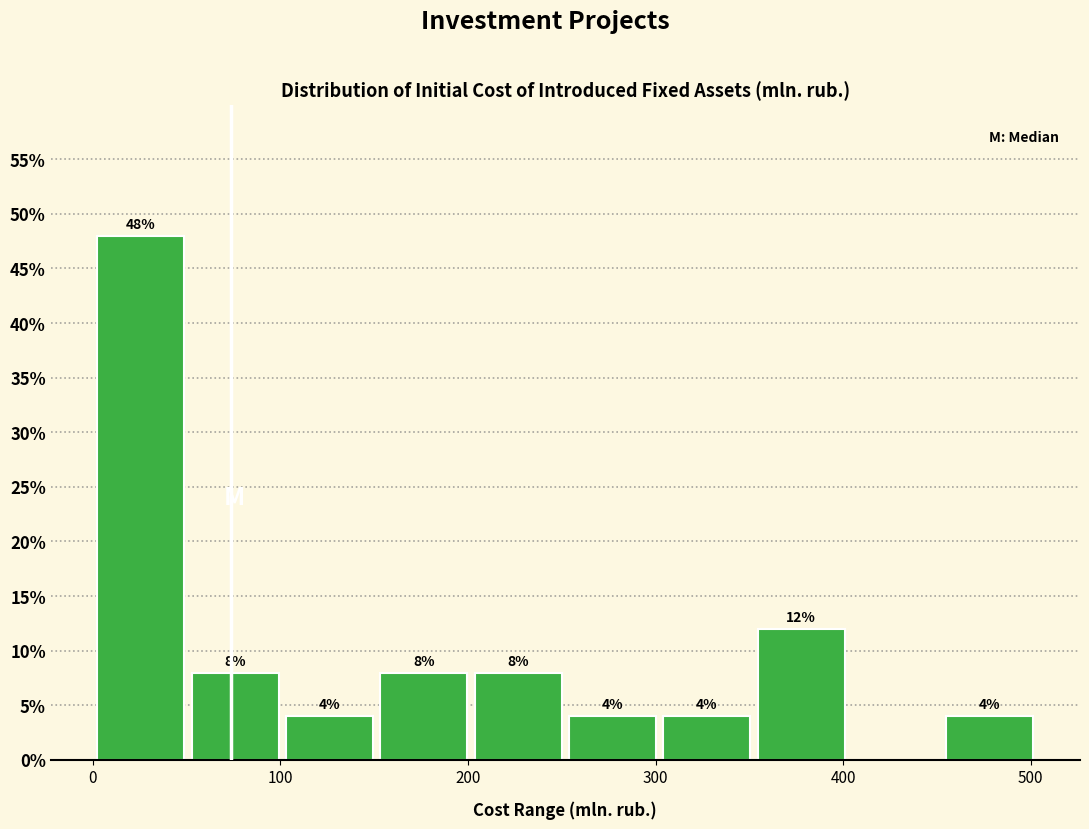

Over which range of the x-axis is the bar tallest?

0 to 50